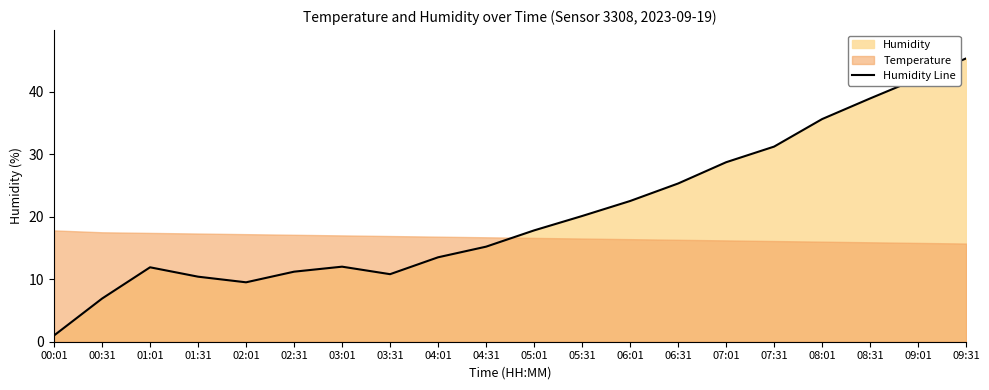

Rank the categories by value from highest to lowest.

09:31, 09:01, 08:31, 08:01, 07:31, 07:01, 06:31, 06:01, 05:31, 05:01, 04:31, 04:01, 03:01, 01:01, 02:31, 03:31, 01:31, 02:01, 00:31, 00:01